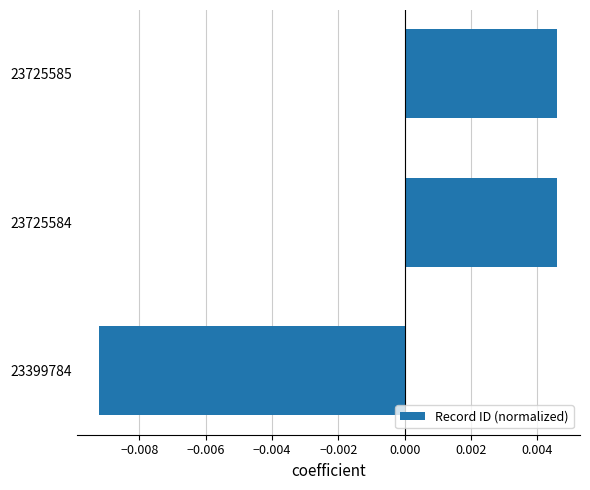

Which label corresponds to the smallest value in the chart?

23399784